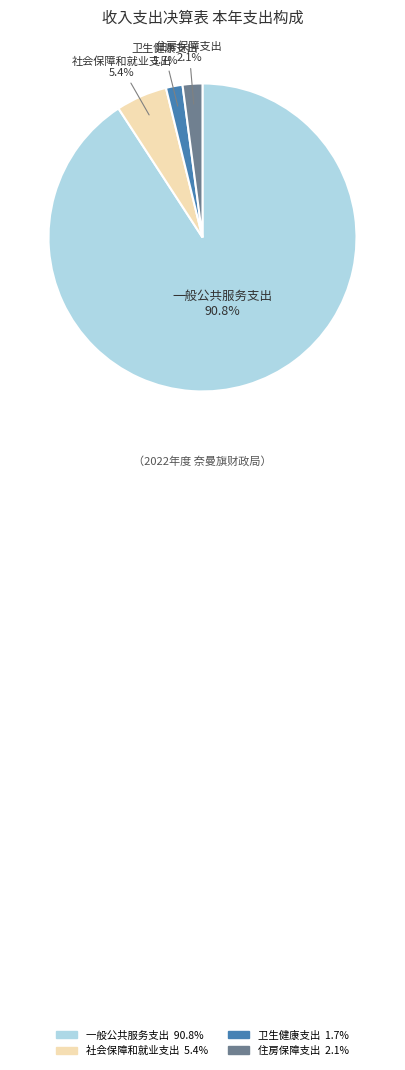

Approximately how many times larger is the value at 社会保障和就业支出 compared to 住房保障支出?

2.6